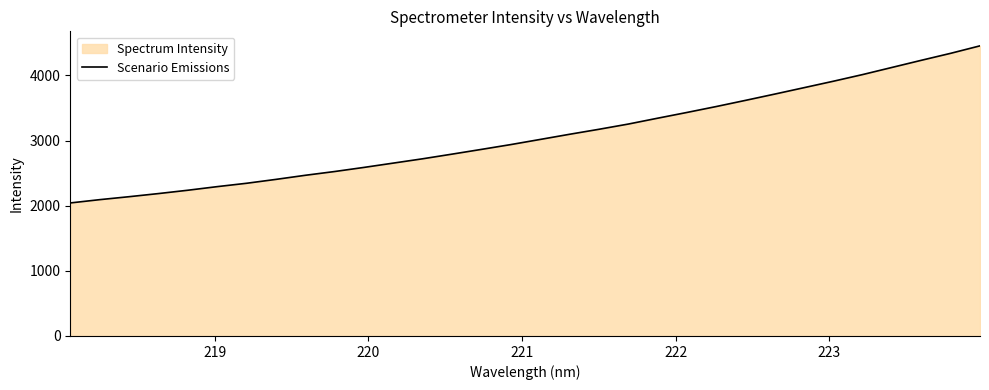

Count the number of categories in the chart.

32